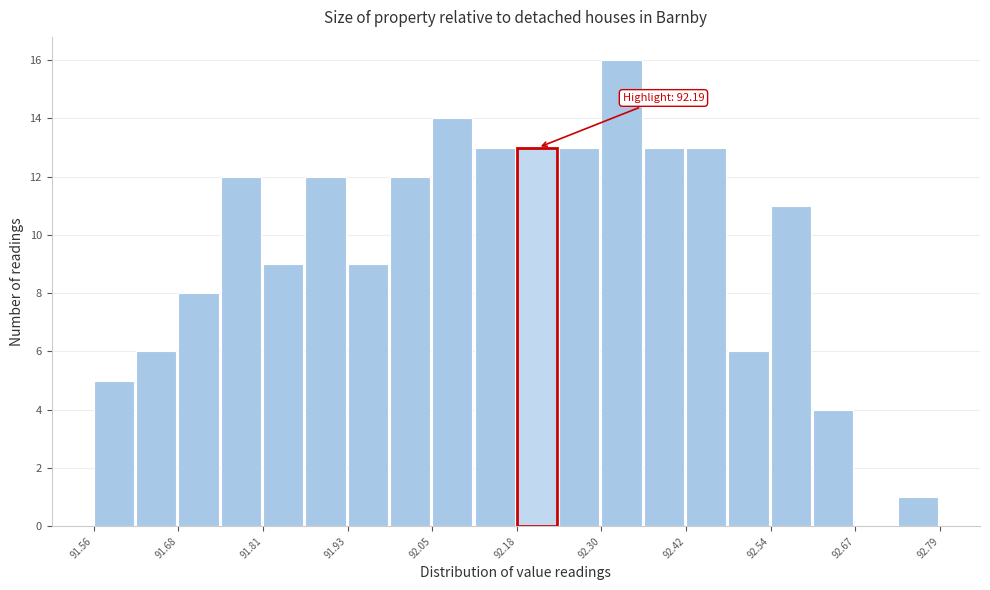

Around what value on the x-axis is the tallest bar? Give the approximate position of its centre, as read against the axis.

92.32